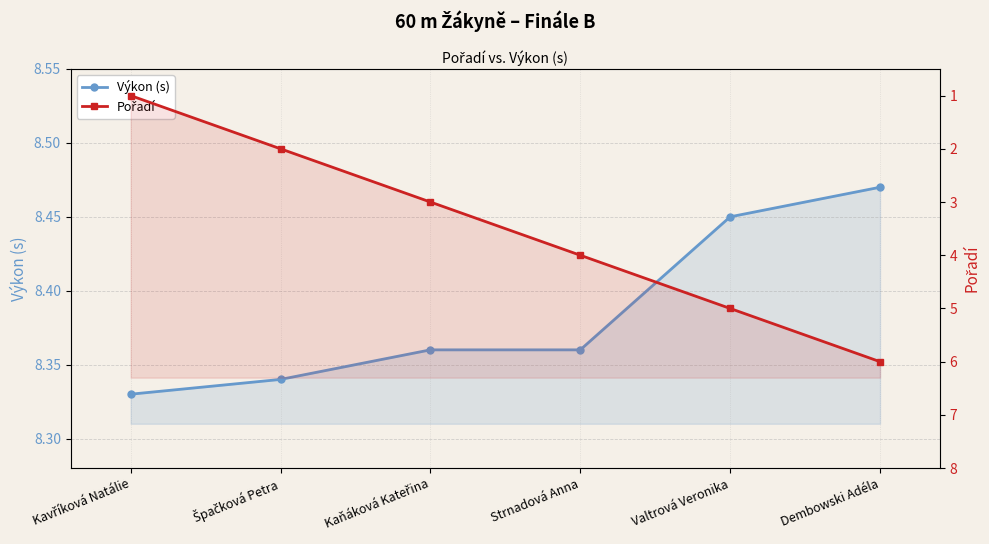

Is the value of Výkon (s) at Strnadová Anna greater than the value of Pořadí at Valtrová Veronika?

Yes